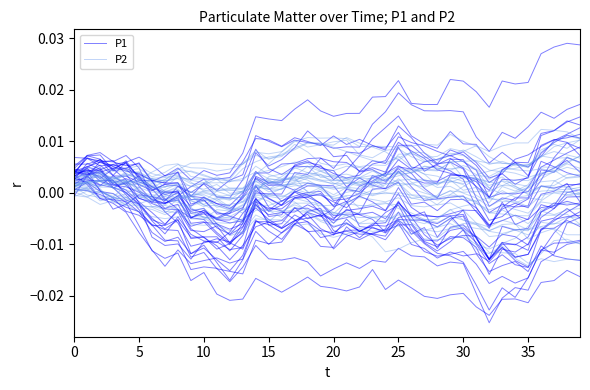

Which series ends up on top after the final intersection of P1 and P2?

P2